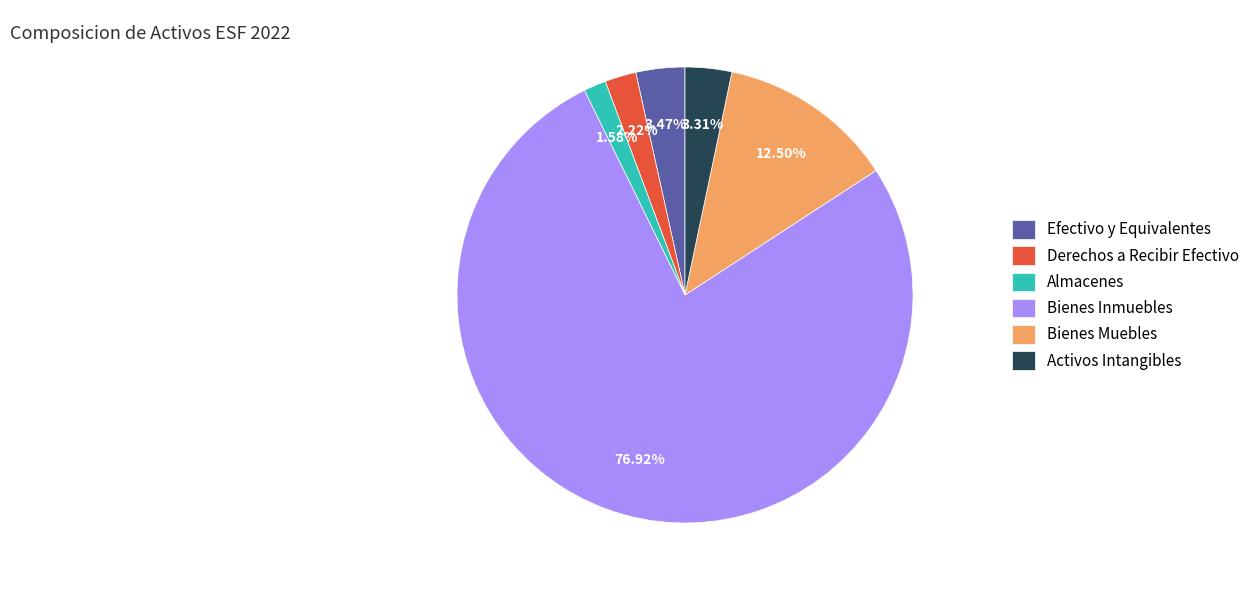

True or false: Efectivo y Equivalentes accounts for 3% of the total.

True